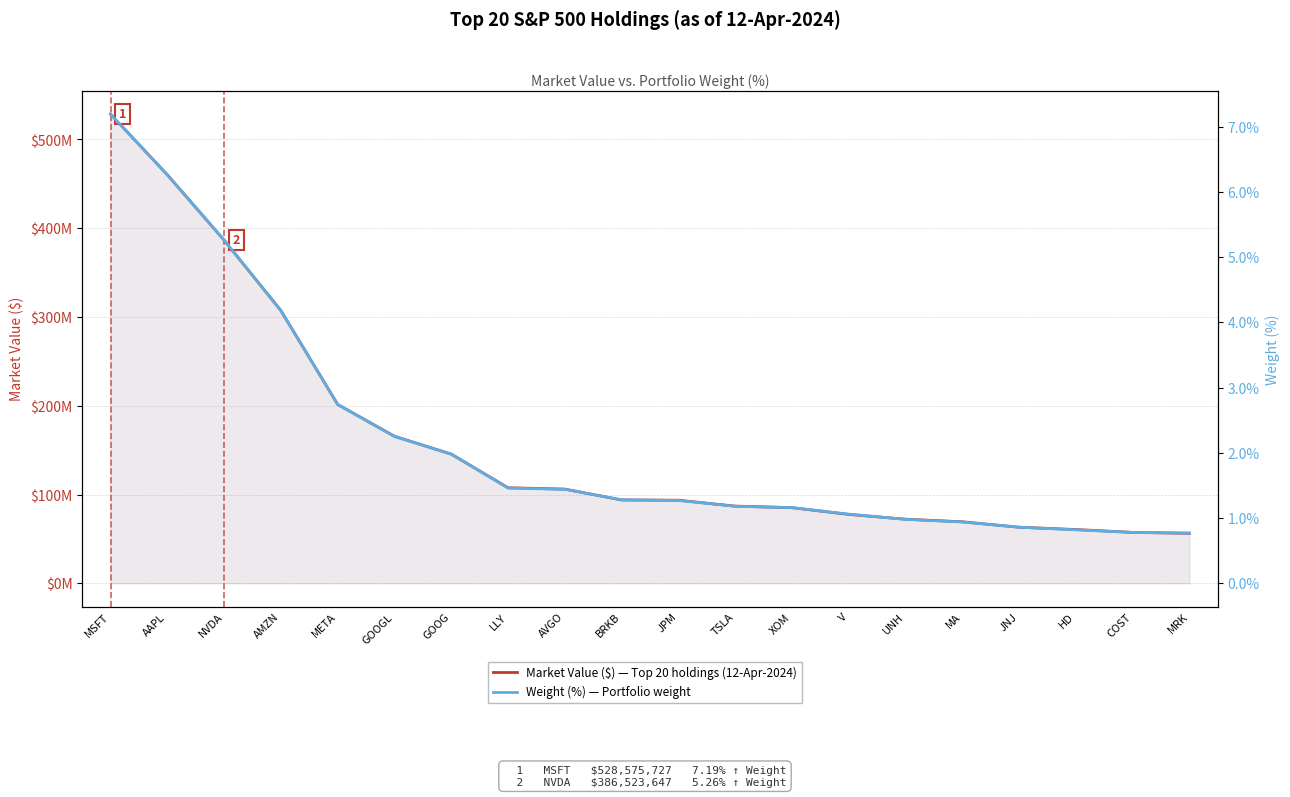

Between AAPL and V, which series saw the biggest shift?

Market Value ($)